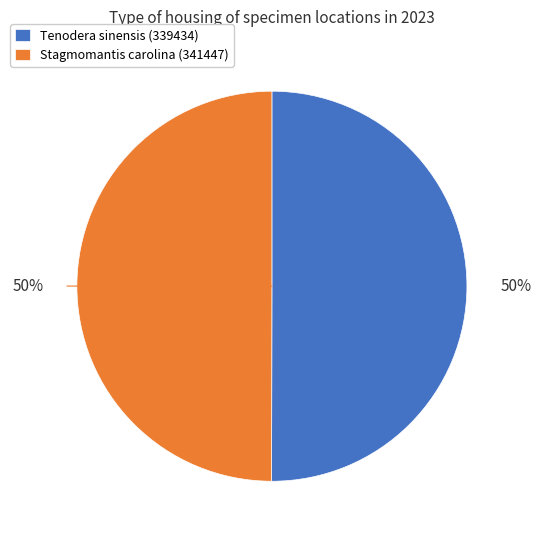

To the nearest percent, what is the combined percentage of Tenodera sinensis (339434) and Stagmomantis carolina (341447)?

100%